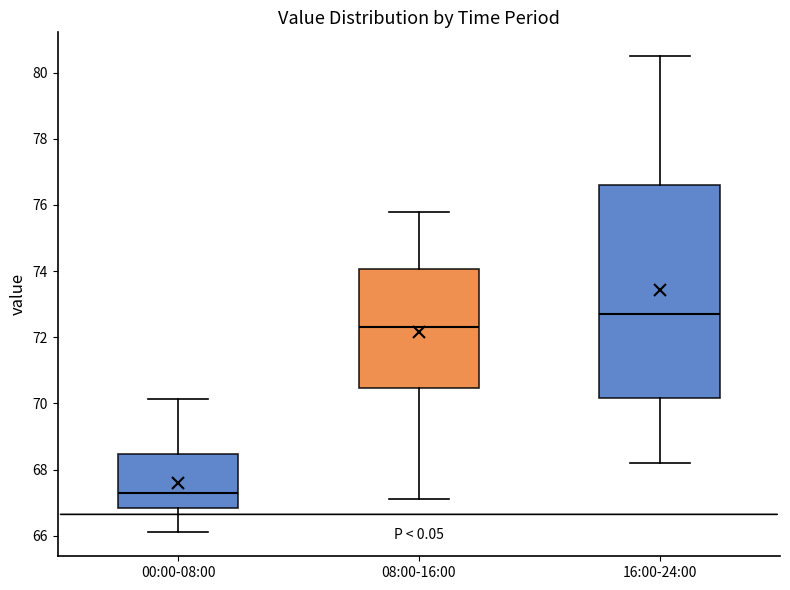

Reading left to right, read every box against the y-axis: the position of its median line, the range the box covers, and the ends of its whiskers. The values are not printed on the chart, so give them approximately, as read against the axis.

00:00-08:00: median 67.4, box 66.8 to 68.4, whiskers 66.2 to 70.2
08:00-16:00: median 72.4, box 70.4 to 74.0, whiskers 67.2 to 75.8
16:00-24:00: median 72.8, box 70.2 to 76.6, whiskers 68.2 to 80.6